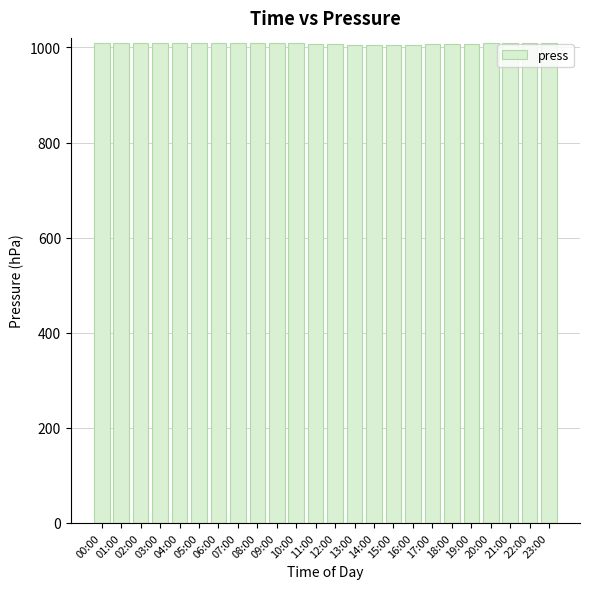

Where does the data first go above 1008?

00:00